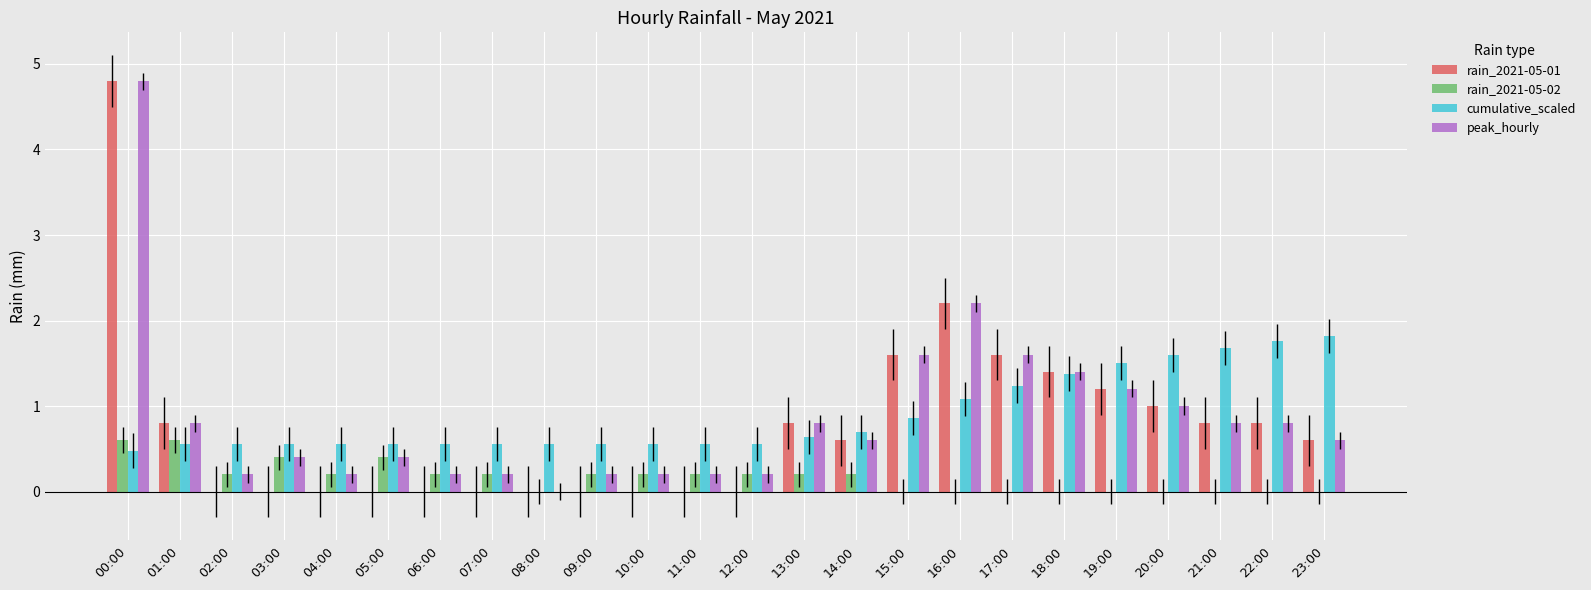

Between 05:00 and 17:00, which series saw the biggest shift?

rain_2021-05-01